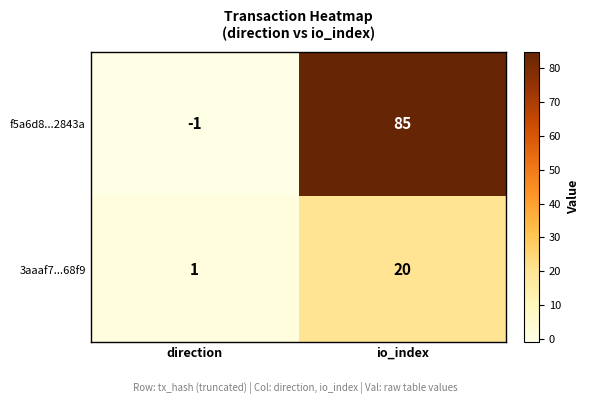

Which series has the largest range (max minus min)?

f5a6d8...2843a